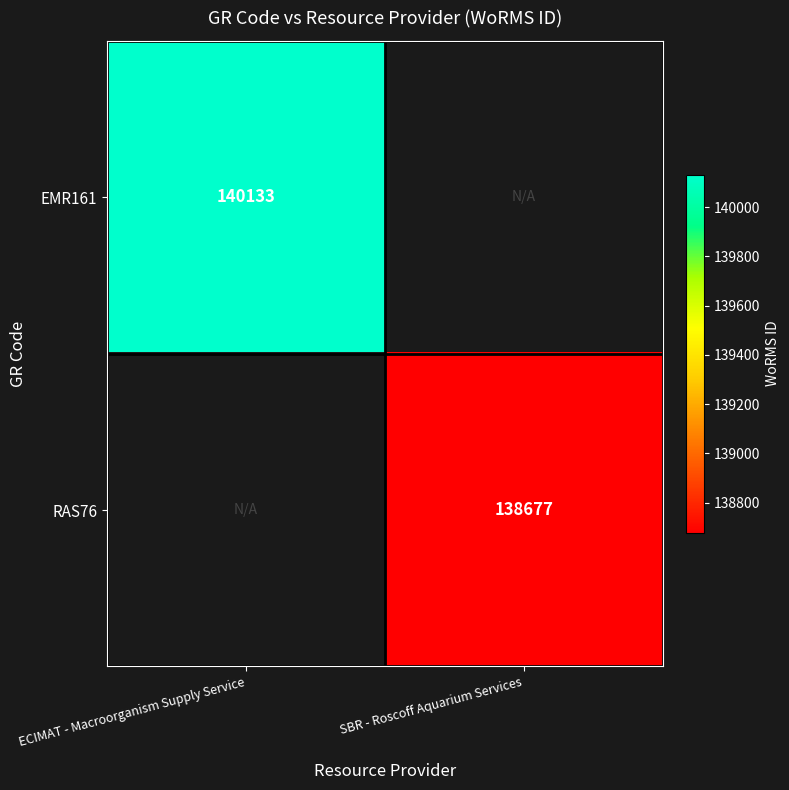

The RAS76 series shows 138677 at SBR - Roscoff Aquarium Services. True or false?

True